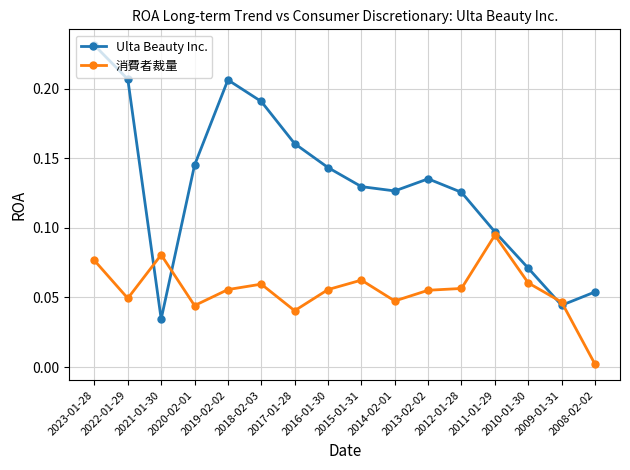

List the series in order of their overall mean, lowest first.

消費者裁量, Ulta Beauty Inc.